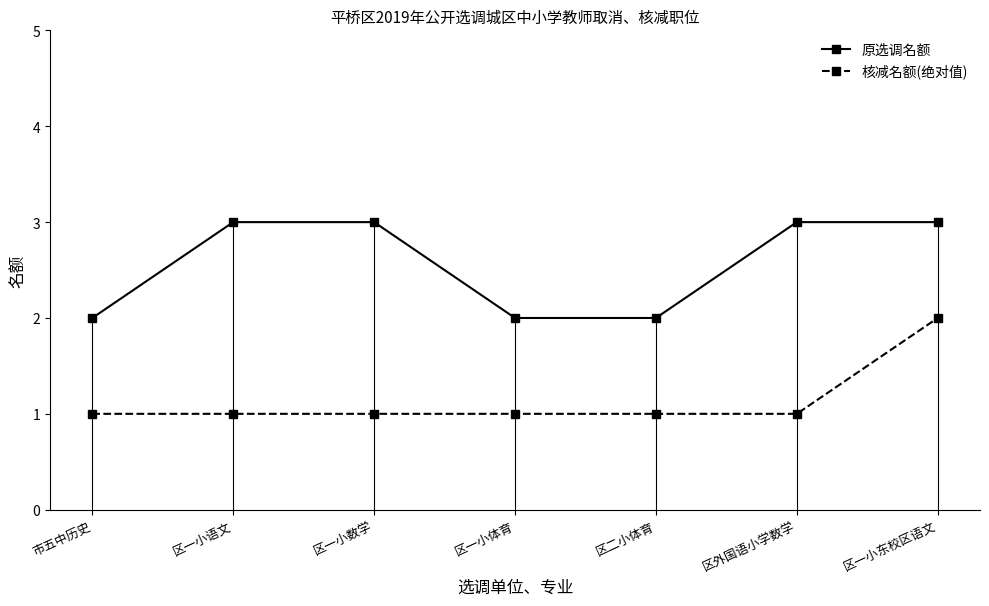

Rank the series by their maximum value, from lowest to highest.

核减名额(绝对值), 原选调名额